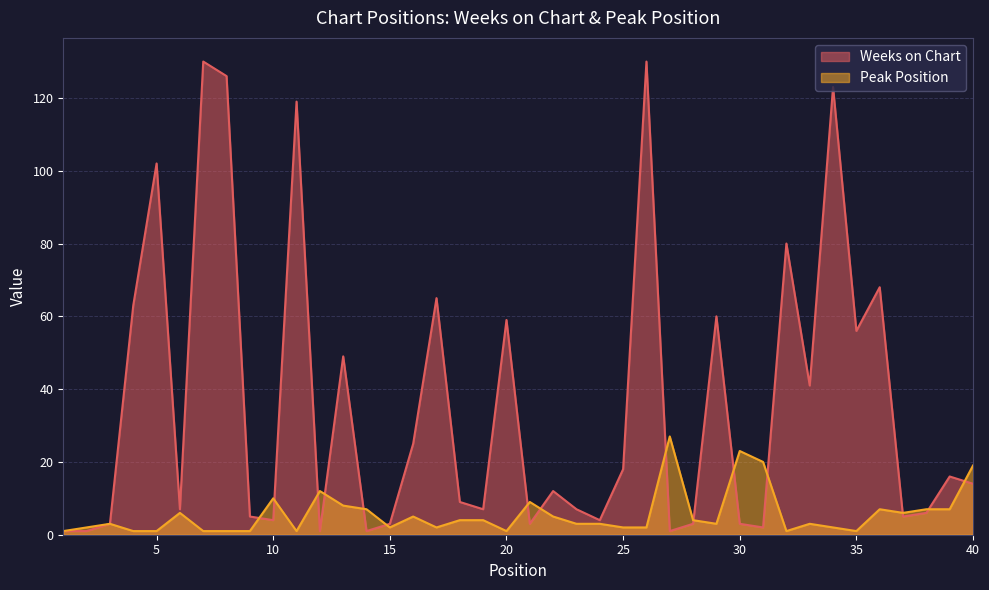

How many lines are shown in the chart?

2